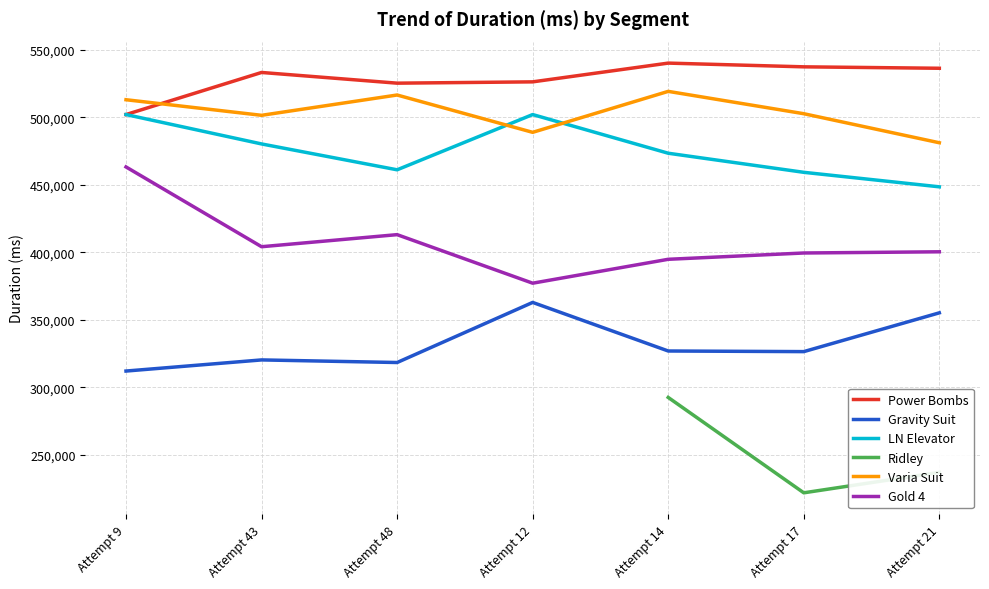

How many values in the LN Elevator series are below 473484?

3